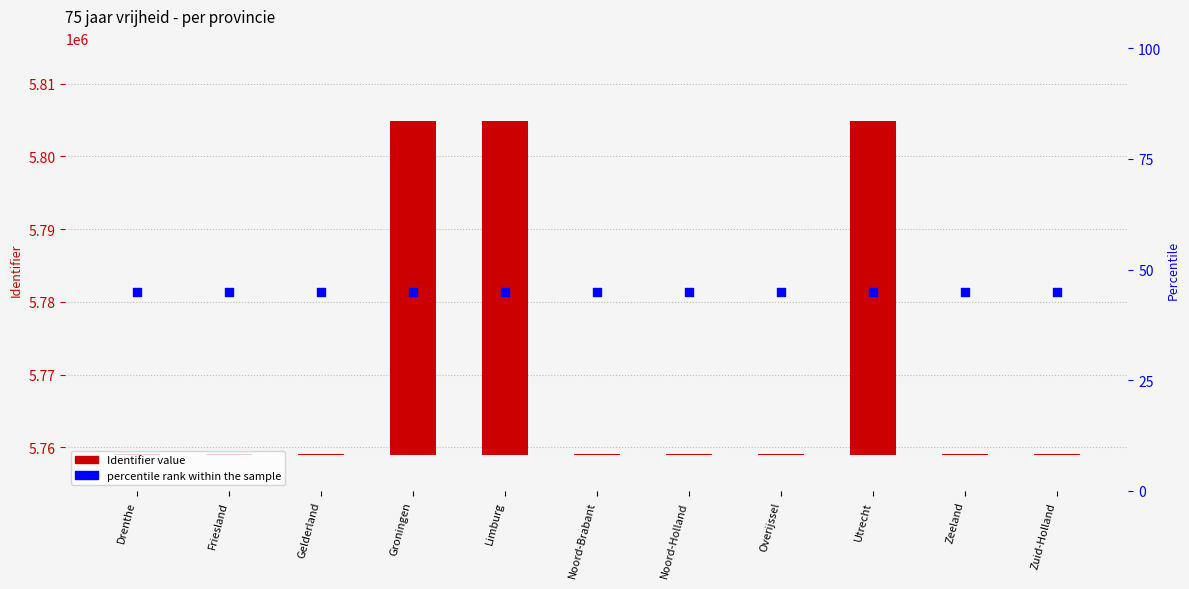

Which series reaches the minimum Y coordinate?

Identifier (numeric)